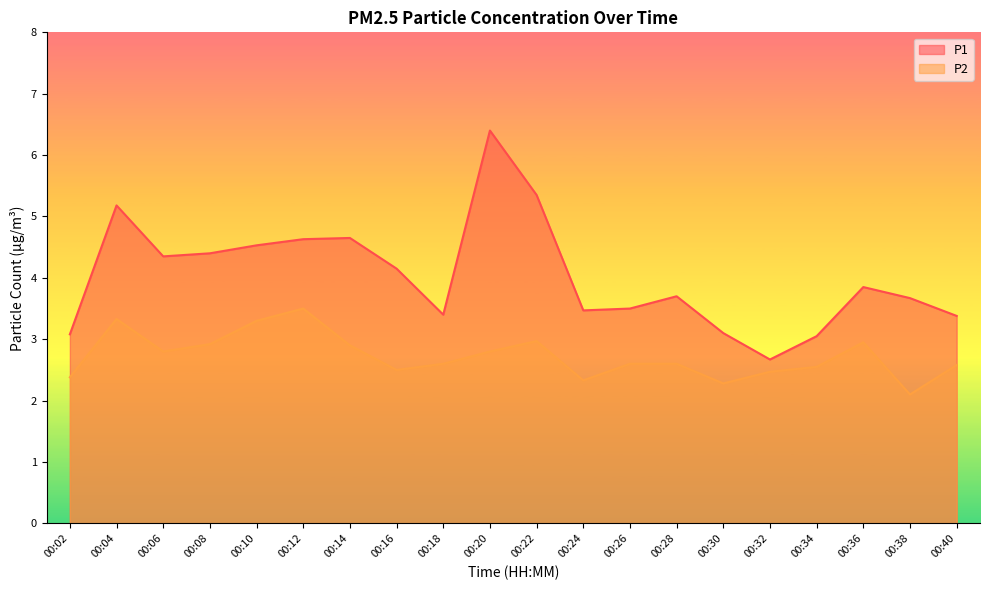

What is the difference between the highest and lowest values at 00:10?

1.2